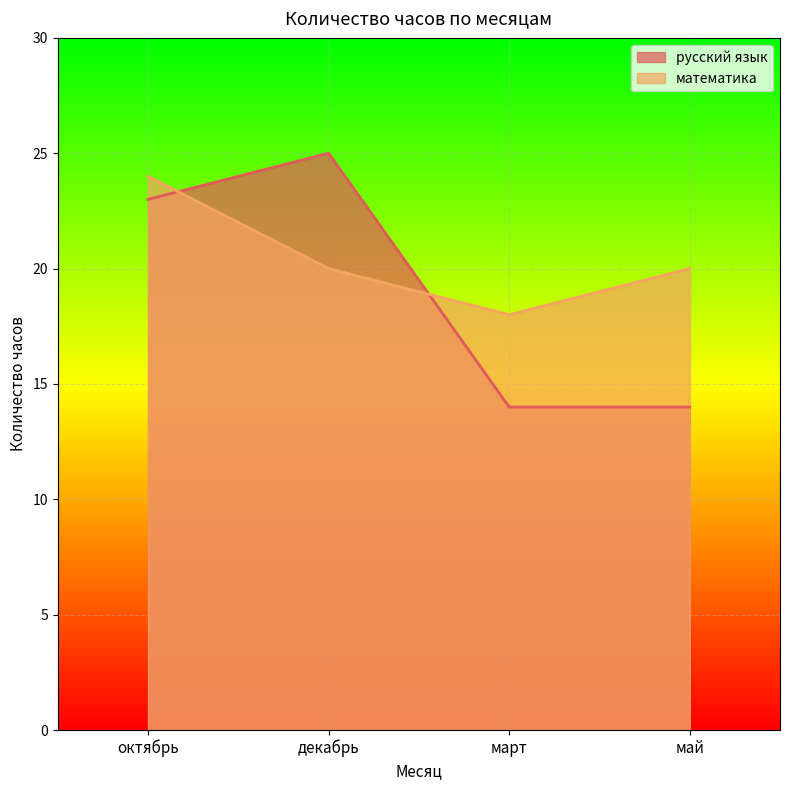

Reading left to right, transcribe all the data shown in this chart.

русский язык: октябрь=23	декабрь=25	март=14	май=14
математика: октябрь=24	декабрь=20	март=18	май=20